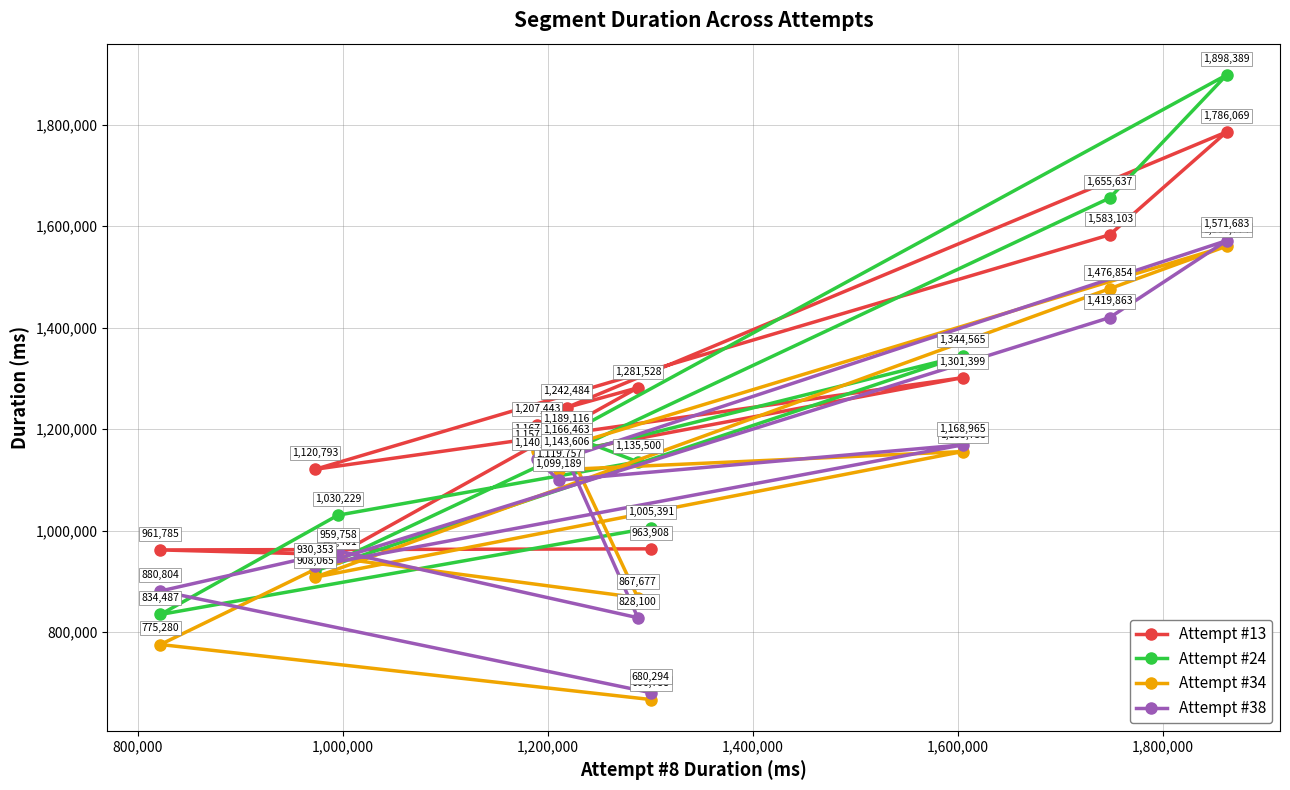

What is the smallest value displayed?

666788